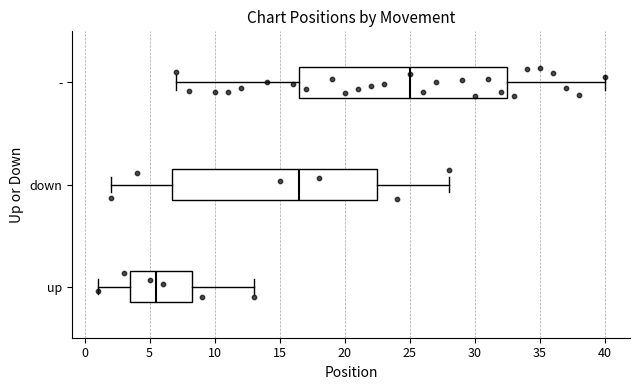

Which box has the furthest to the right median line?

-